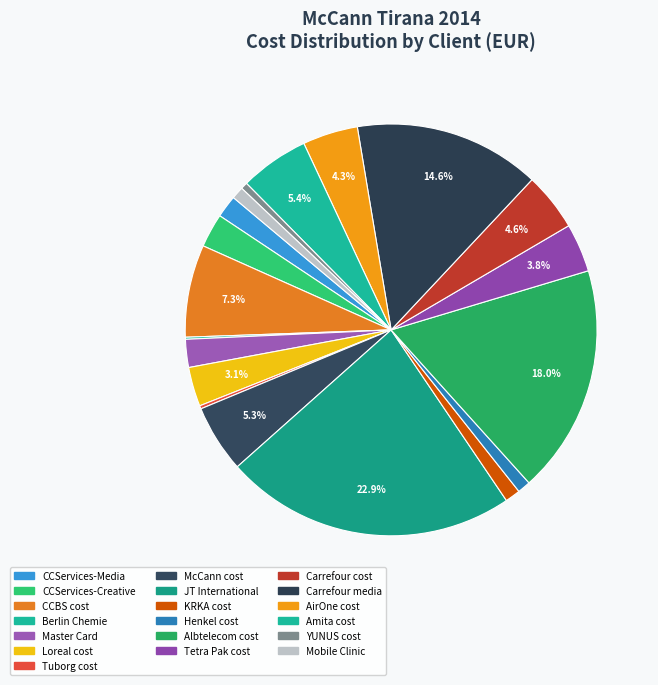

To the nearest percent, what is the difference between the McCann cost and Tetra Pak cost slice percentages?

2%